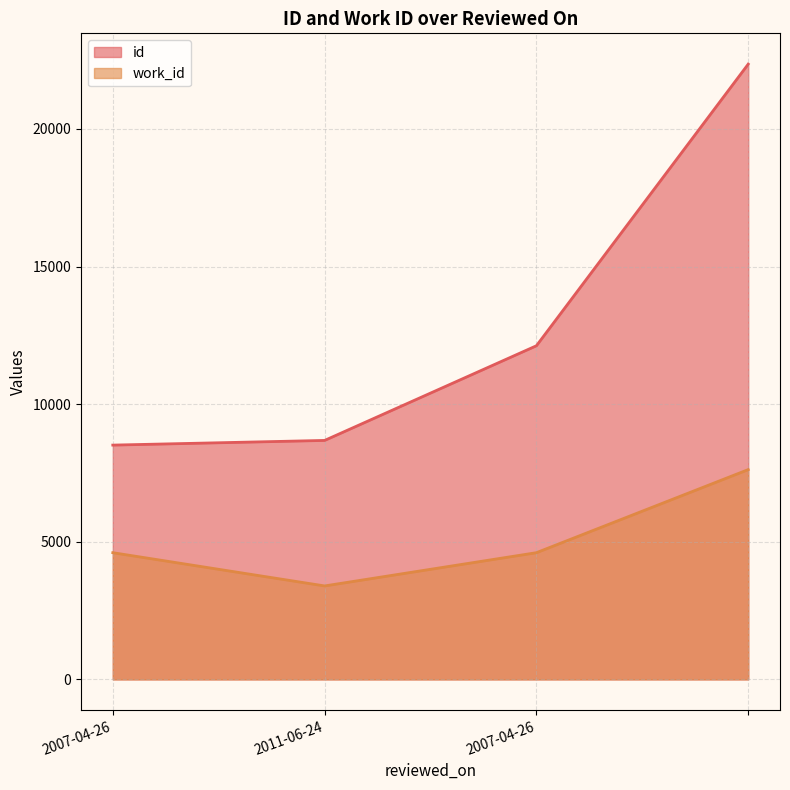

How many work_id values are between 4604 and 7623?

3